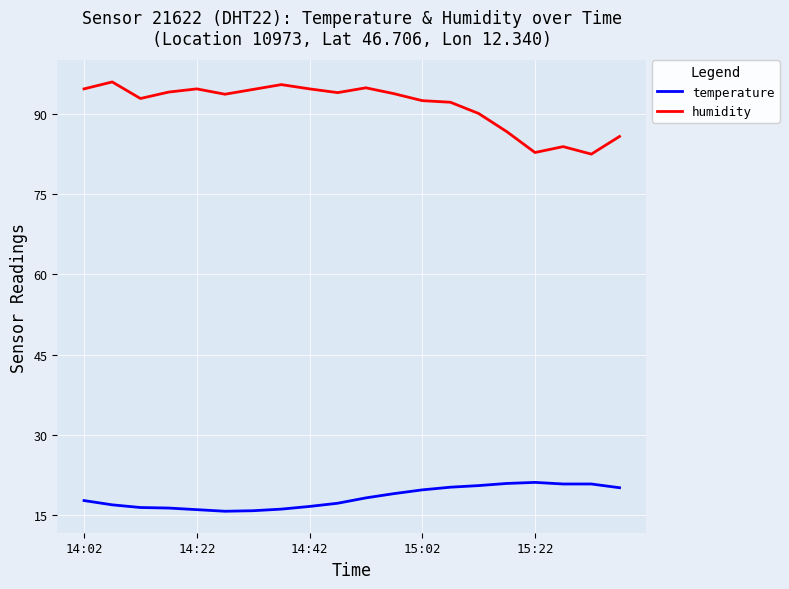

What is the difference between the maximum and minimum values in the temperature series?

5.4